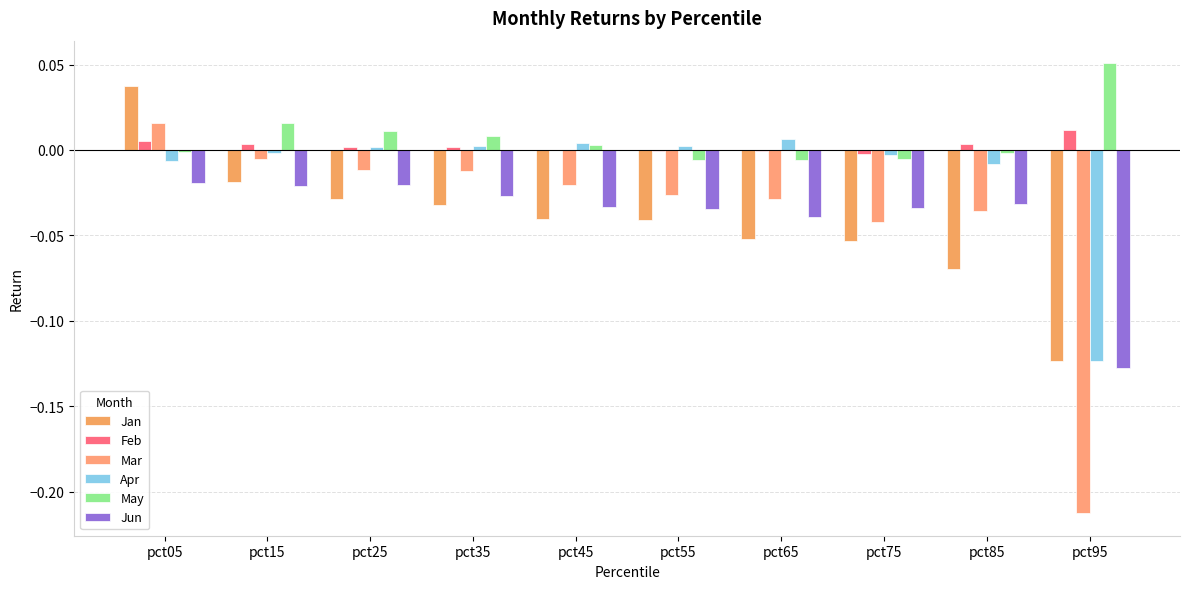

How many series are shown in this chart?

6